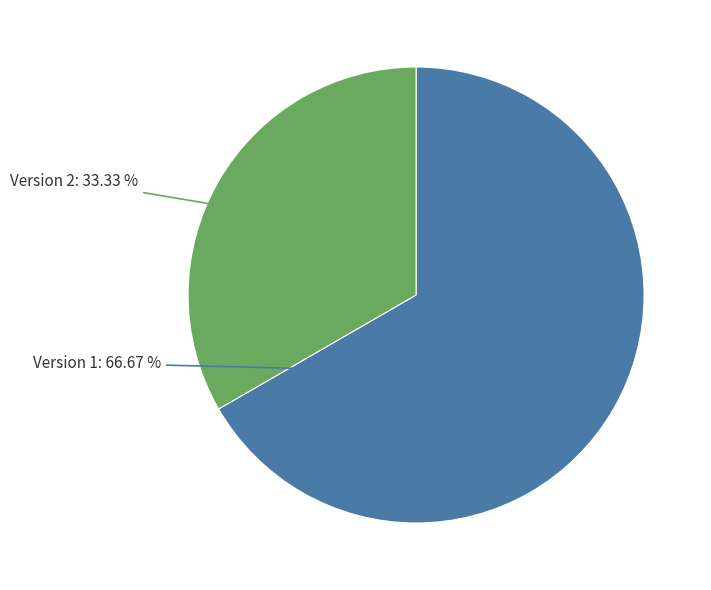

Is there any slice that represents more than half of the pie?

Yes